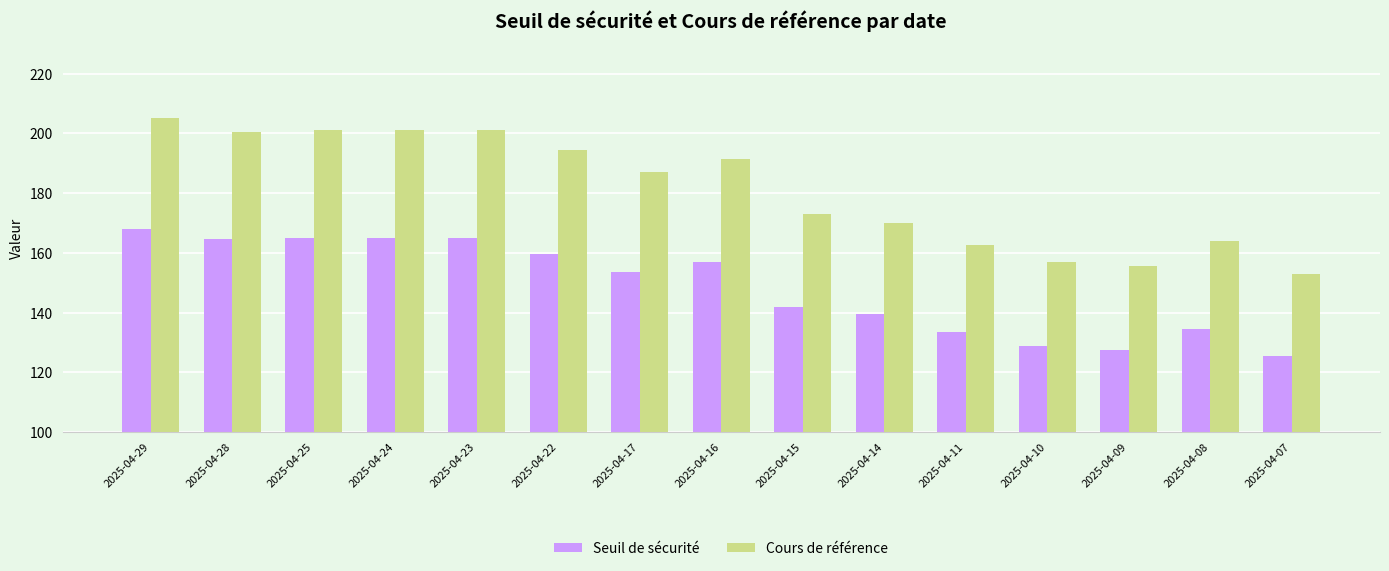

What is the difference between the second highest and minimum values in the Cours de référence series?

48.4